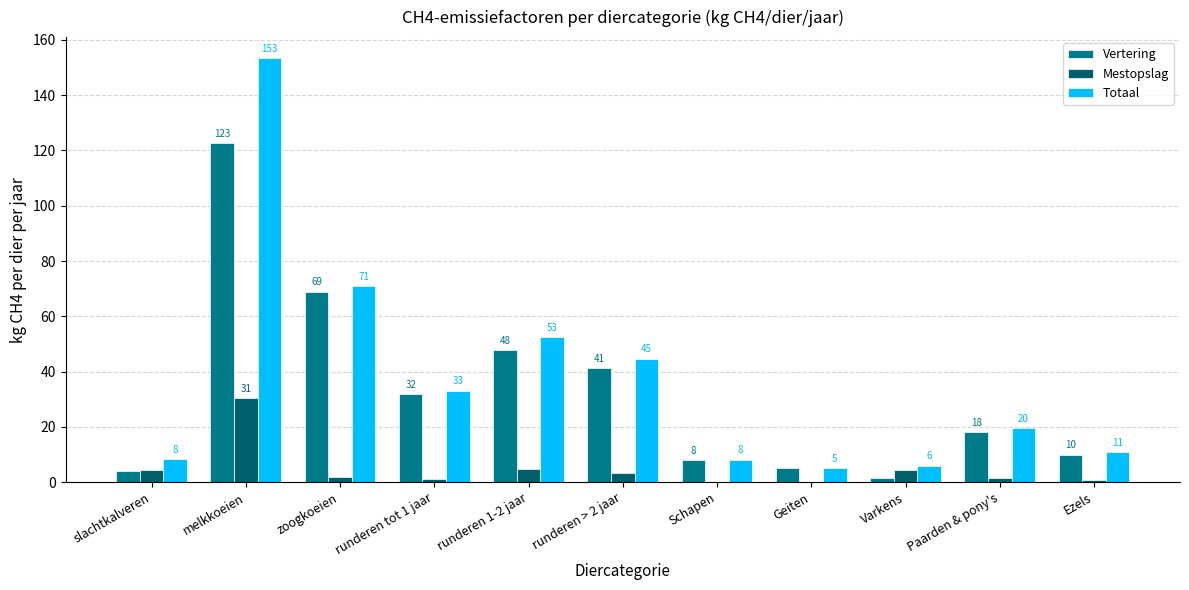

What is the total value across all series at zoogkoeien?

141.7